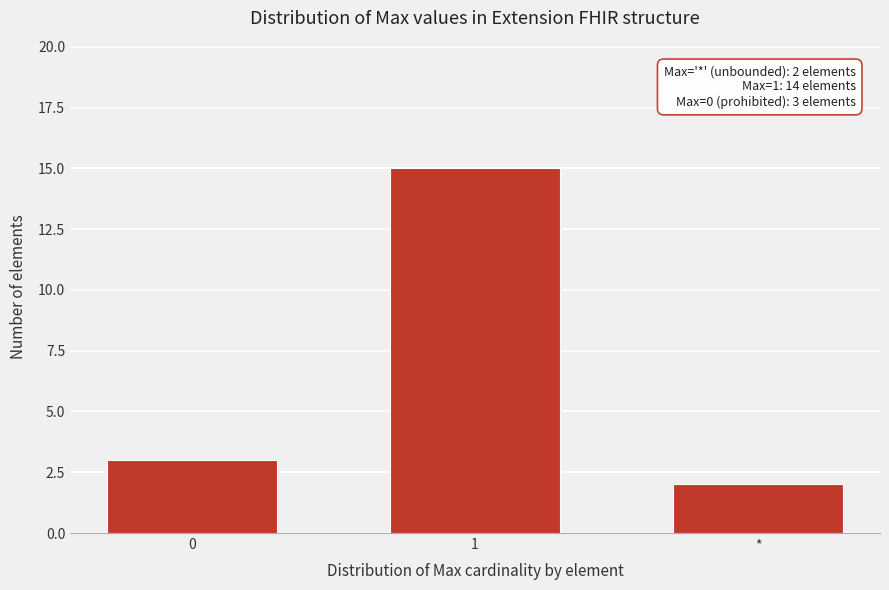

Reading left to right, extract all data points from this chart.

3	15	2